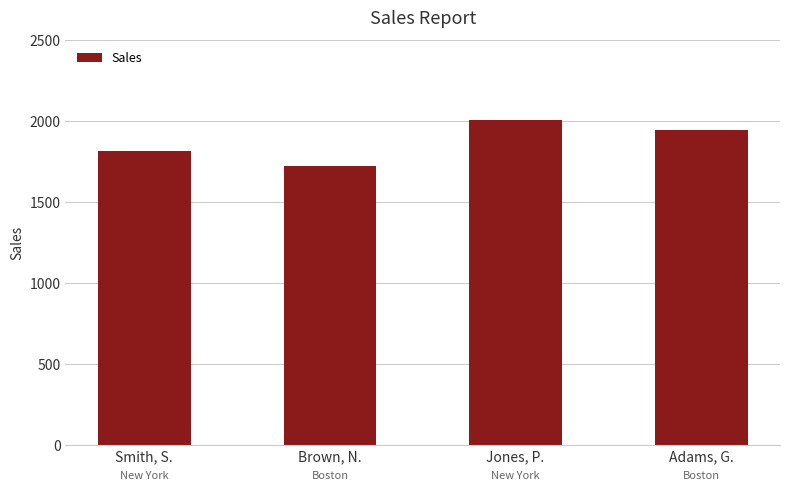

What is the sum of all values?

7502